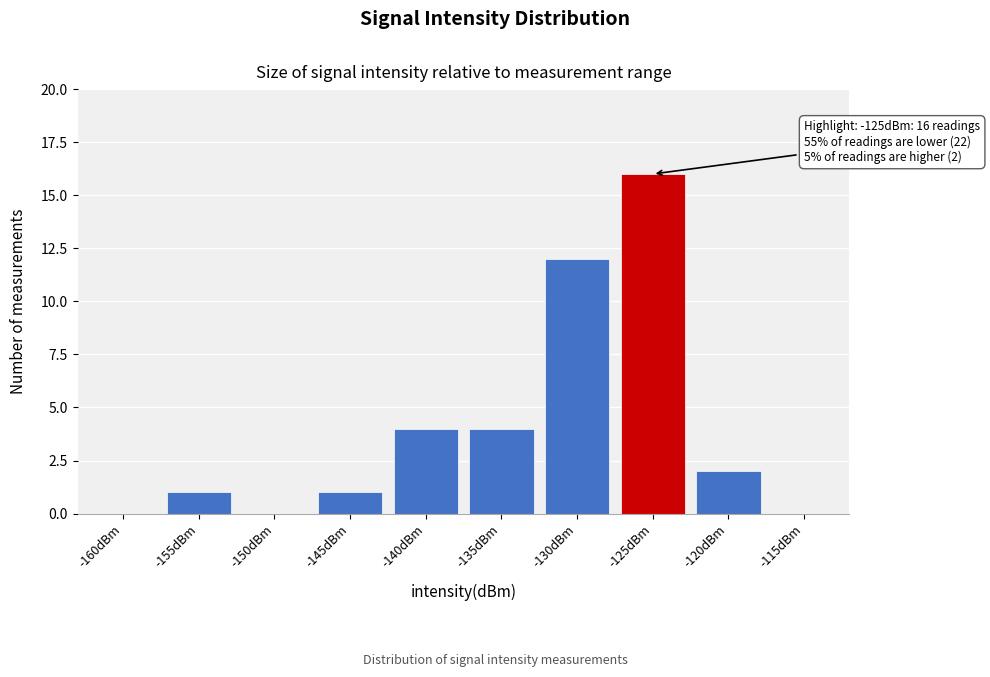

Reading right to left, list all the values displayed in this chart.

-115dBm=0	-120dBm=2	-125dBm=16	-130dBm=12	-135dBm=4	-140dBm=4	-145dBm=1	-150dBm=0	-155dBm=1	-160dBm=0